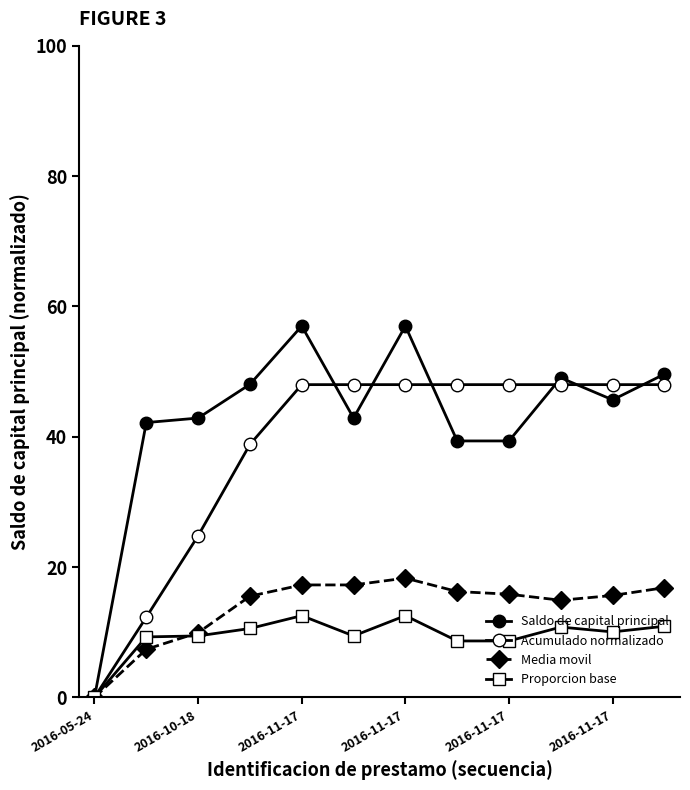

How many values in Proporcion base are above zero?

11